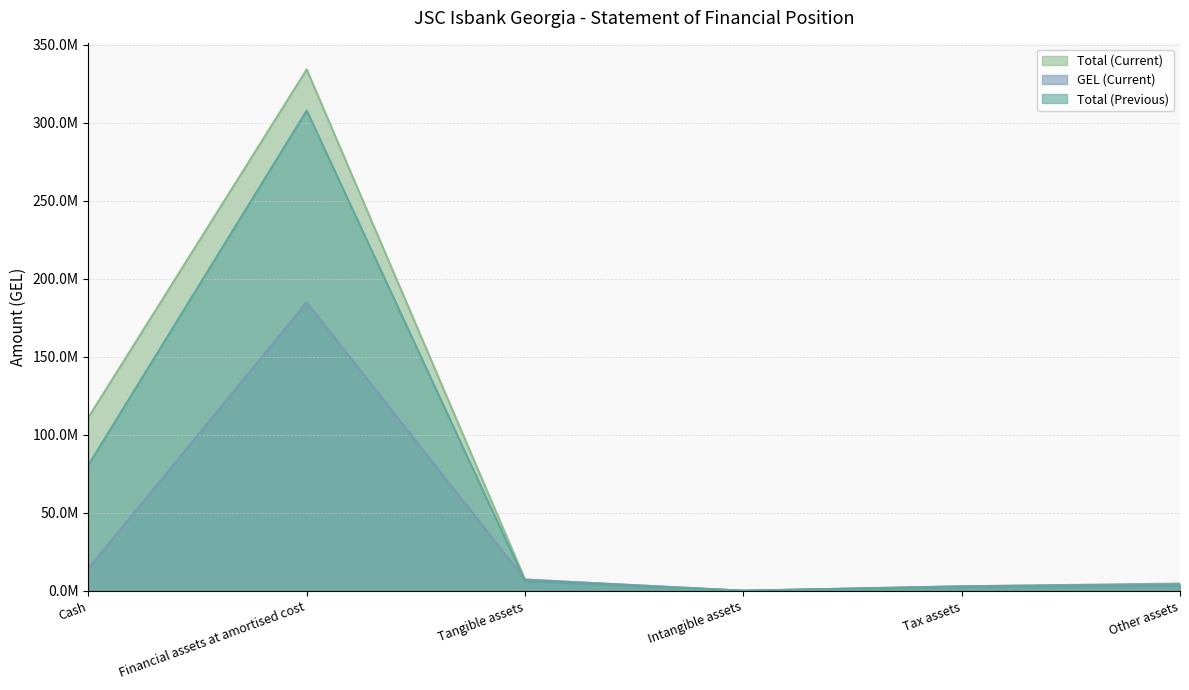

True or false: Total (Current) has more than 2 interior local peaks.

False